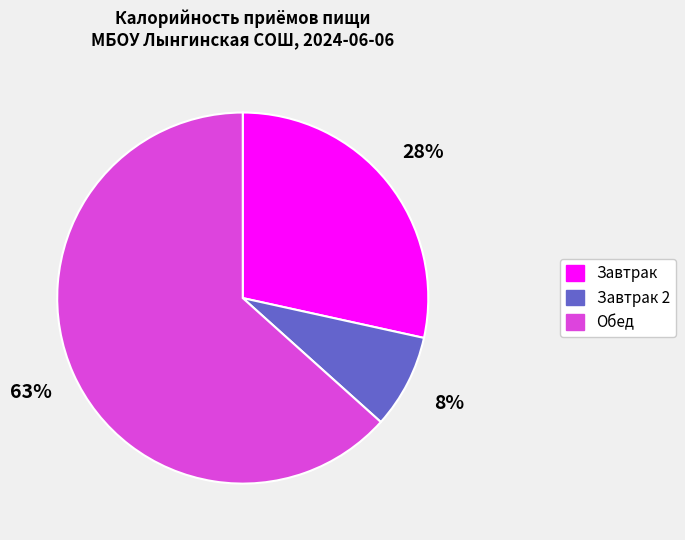

To the nearest percent, what is the difference between the Обед and Завтрак slice percentages?

35%